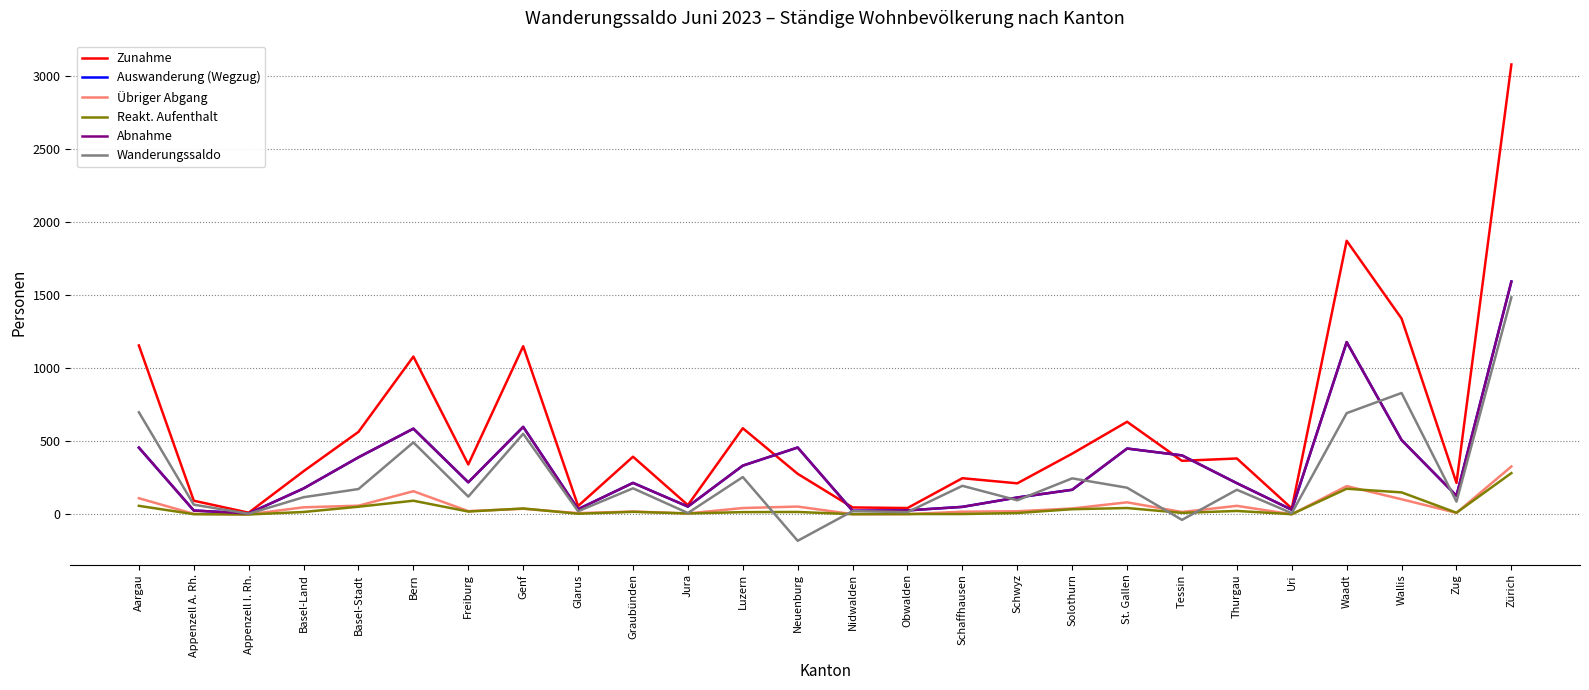

What is the average value of the Abnahme series?

326